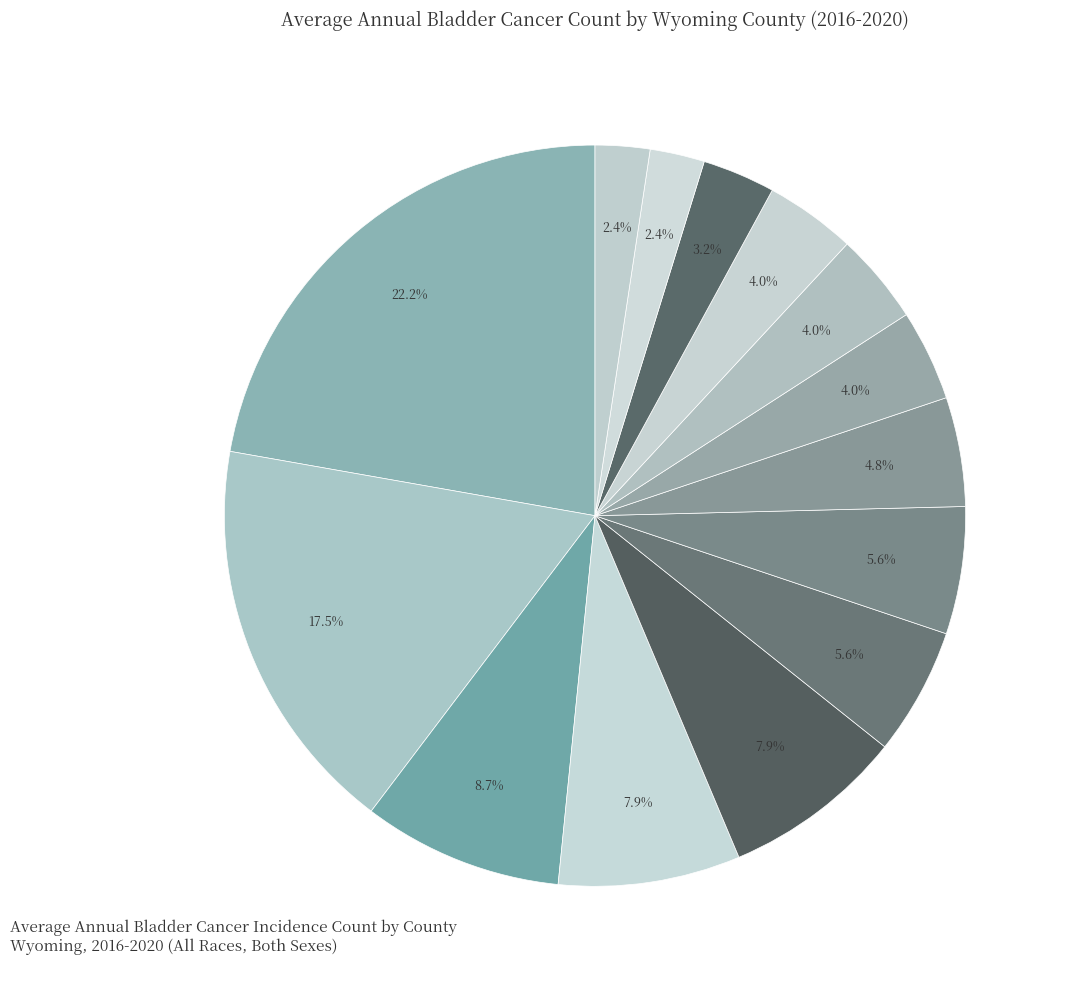

Does any single category account for the majority?

No